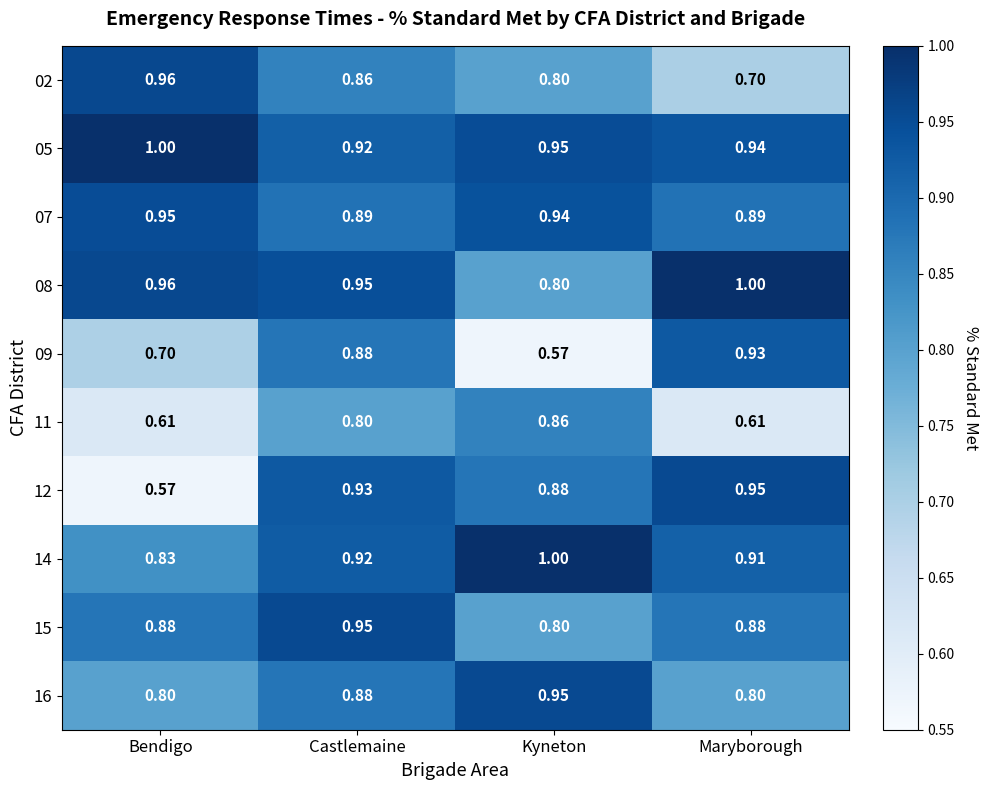

At which label does 14 reach its peak?

Kyneton